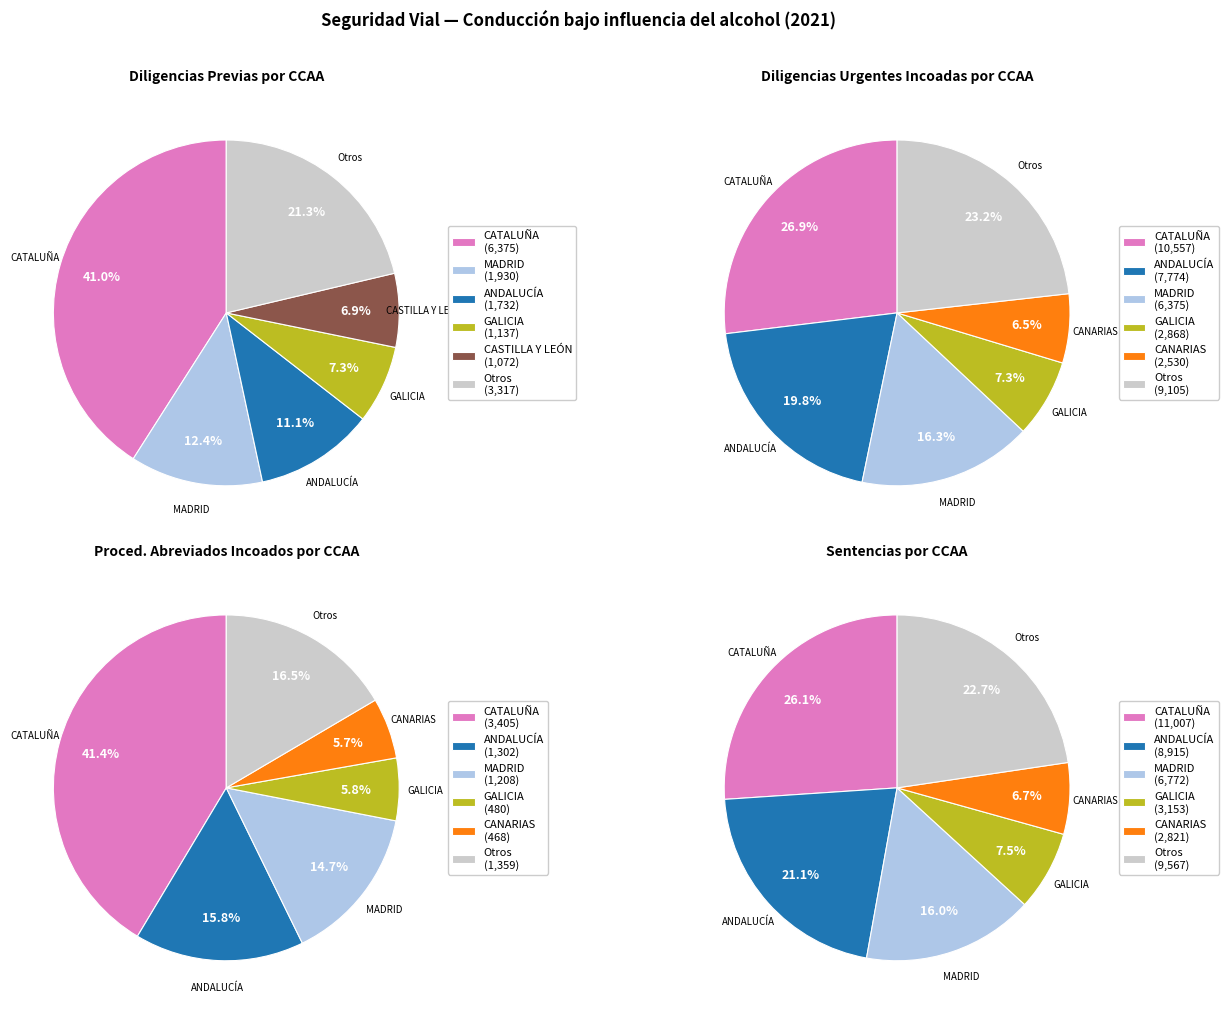

What is the largest slice in the pie chart?

CATALUÑA